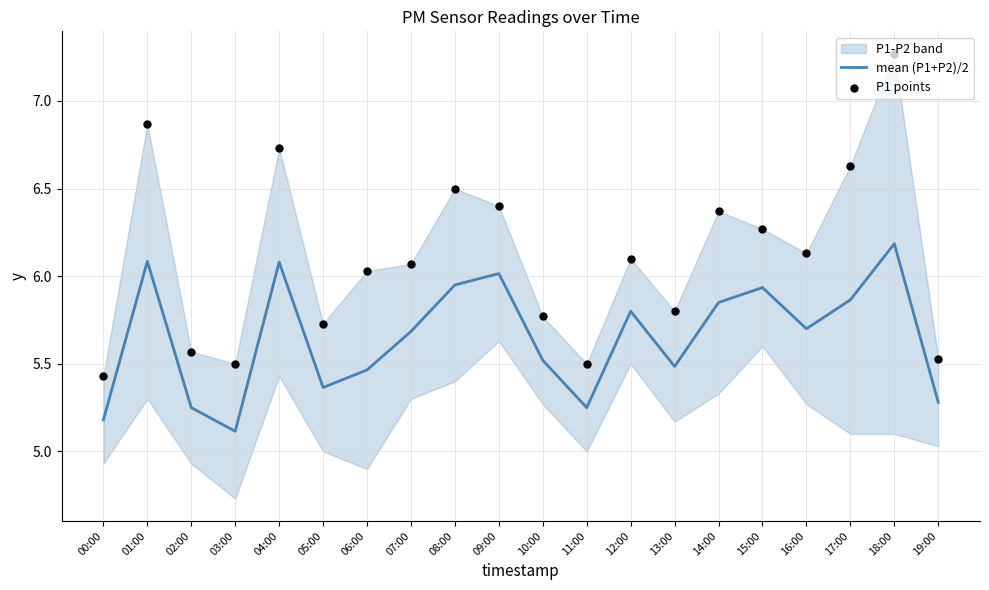

Which series has the largest total across all categories?

P1 points